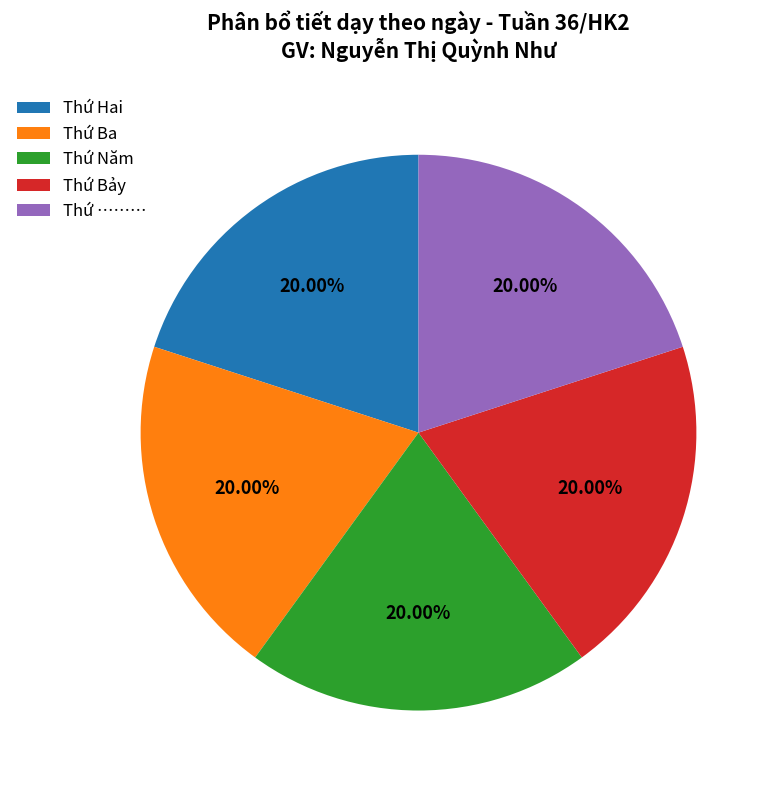

To the nearest percent, what is the difference between the largest and smallest slice percentages?

0%